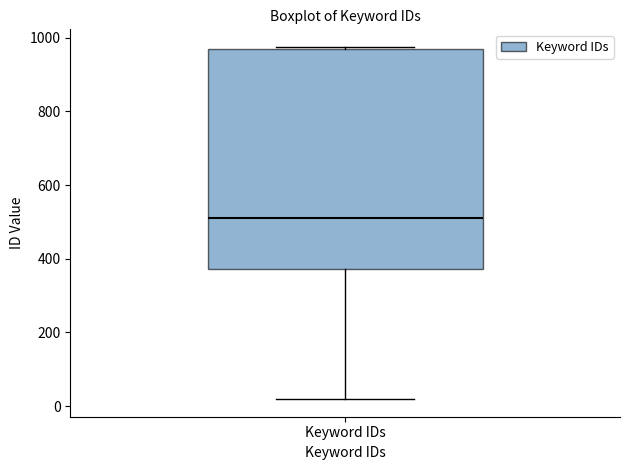

Read this box plot against the y-axis: the position of the median line, the range covered by the box, and the ends of both whiskers. The values are not printed on the chart, so give them approximately, as read against the axis.

median 500, box 380 to 960, whiskers 20 to 980